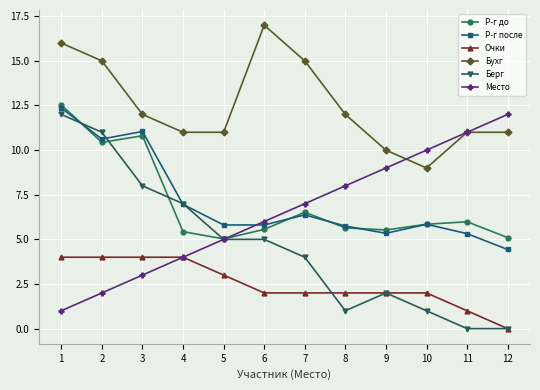

The Очки series shows 1.2 at 9. True or false?

False